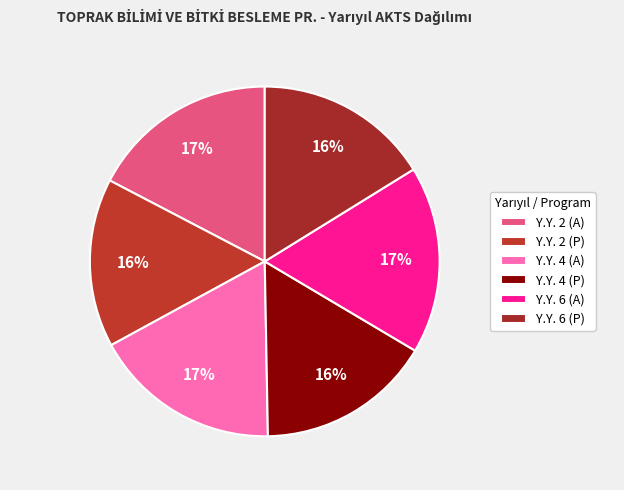

To the nearest percent, what percentage of the pie is Y.Y. 4 (A)?

17%